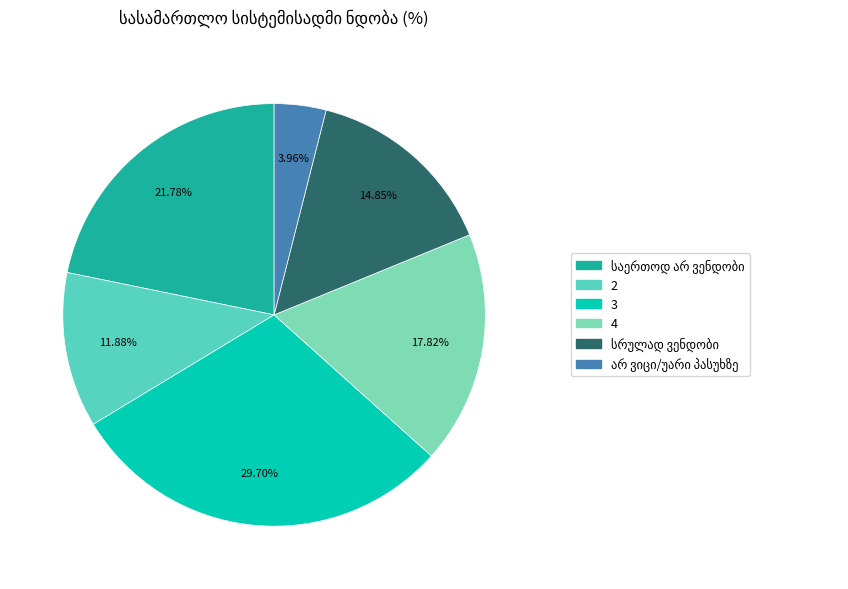

Is there any slice that represents more than half of the pie?

No